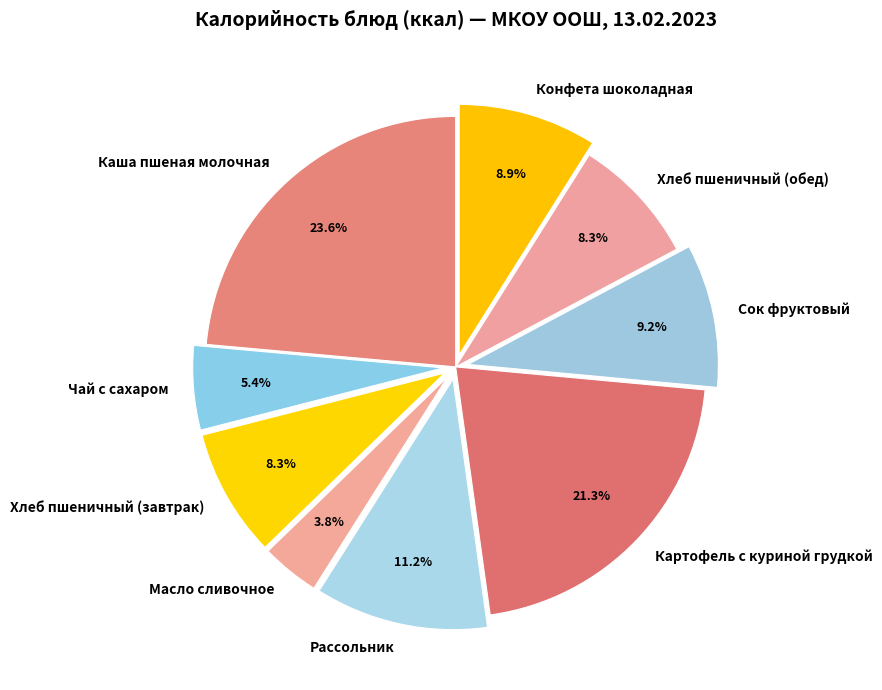

Is there any slice that represents more than half of the pie?

No